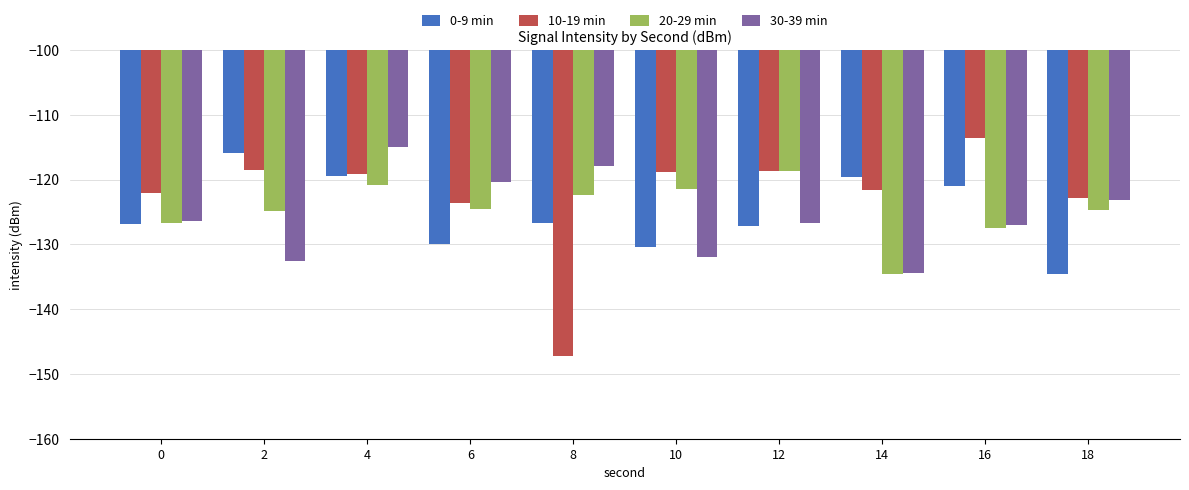

Is it true that 0-9 min equals -119.6 at 14?

True